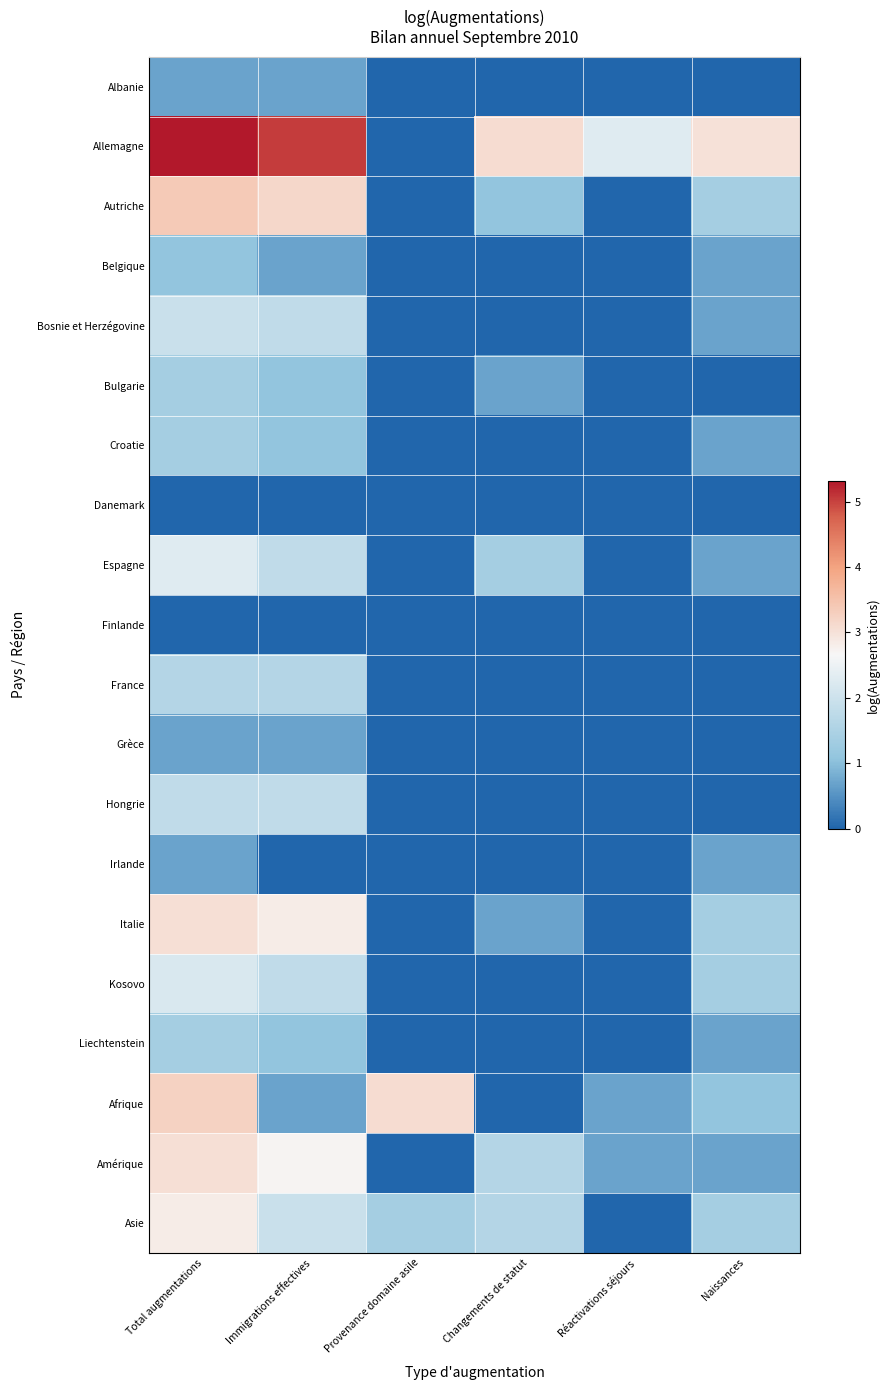

True or false: Finlande has a value of 0.0 at Total augmentations.

True